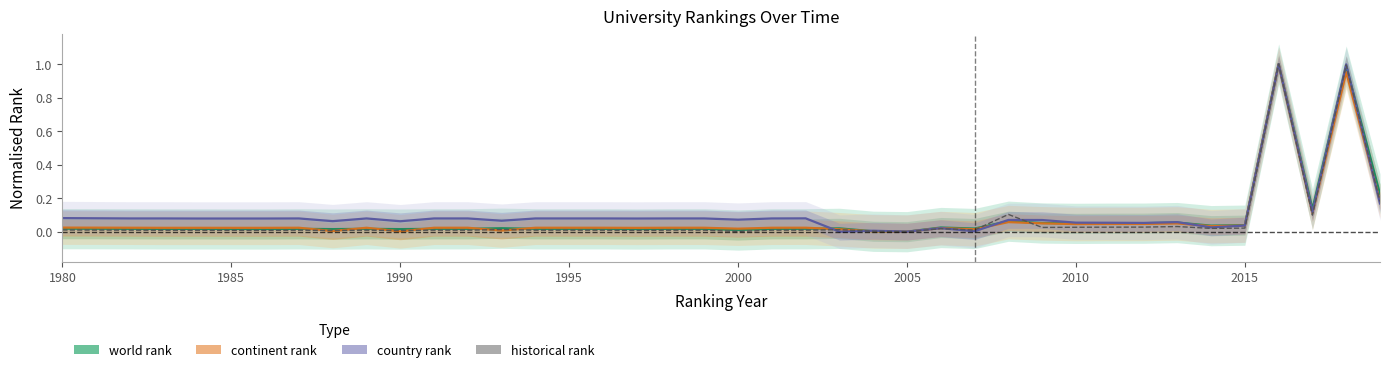

How many positive values does the continent rank series have?

39